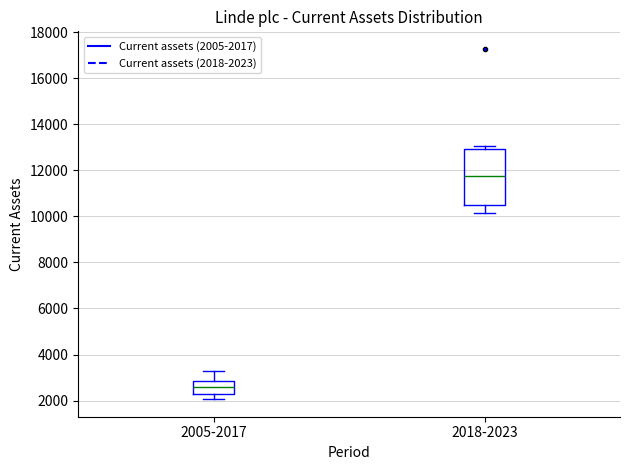

Which box is the tallest, from its lower edge to its upper edge?

2018-2023